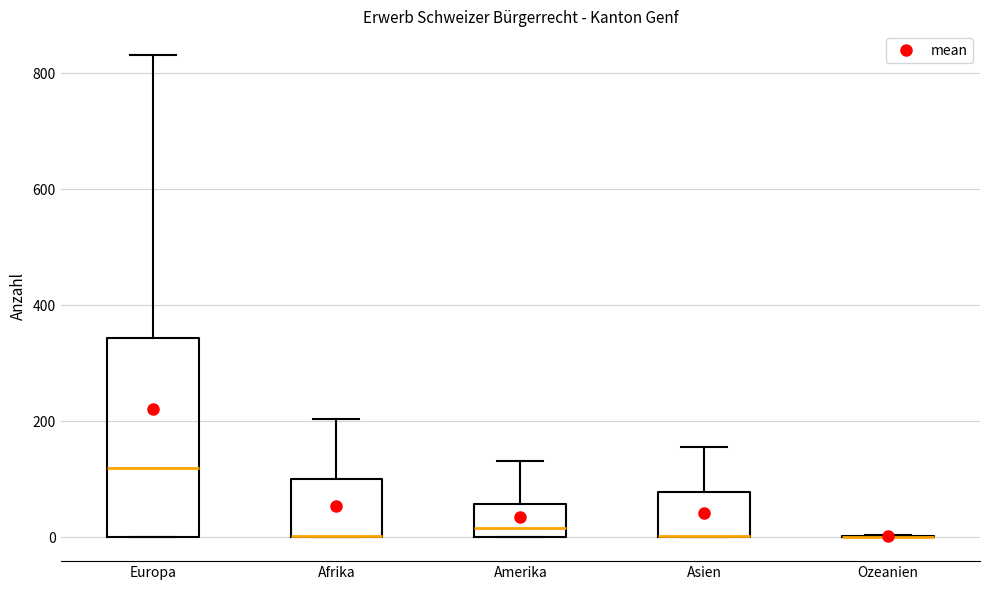

Where is the lower edge of the box for Asien on the y-axis? The values are not printed on the chart, so give them approximately, as read against the axis.

0